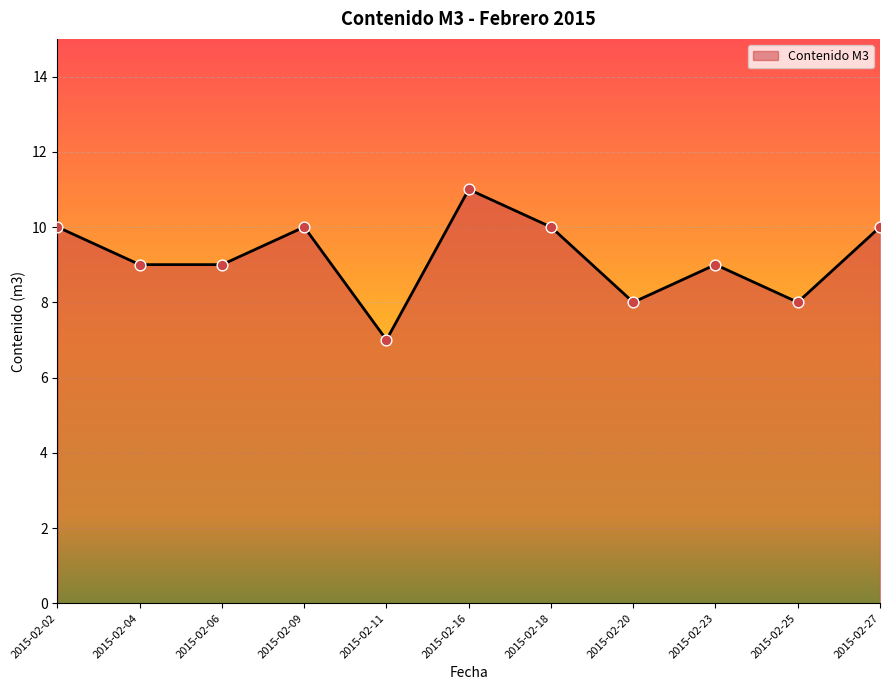

What is the ratio of the value at 2015-02-25 to the value at 2015-02-23?

0.9